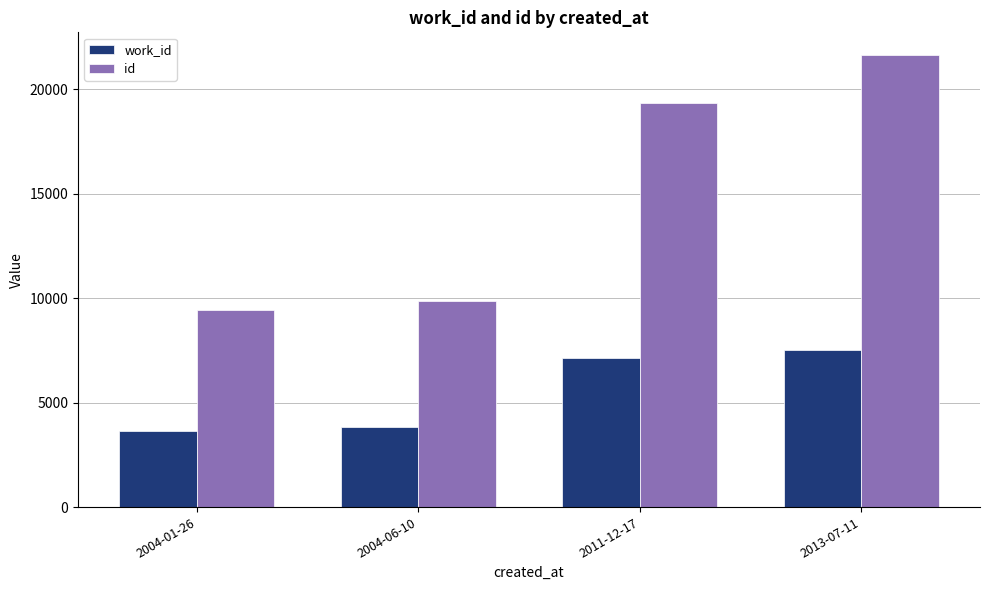

Which series has the widest spread of values?

id